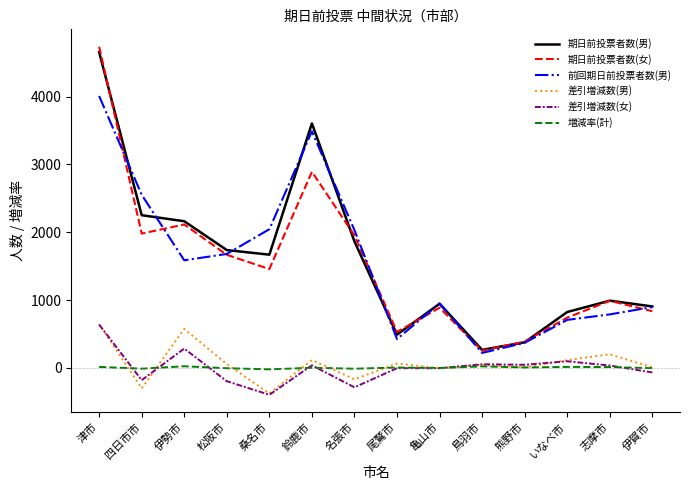

Where do 期日前投票者数(女) and 期日前投票者数(男) first cross each other?

津市 and 四日市市